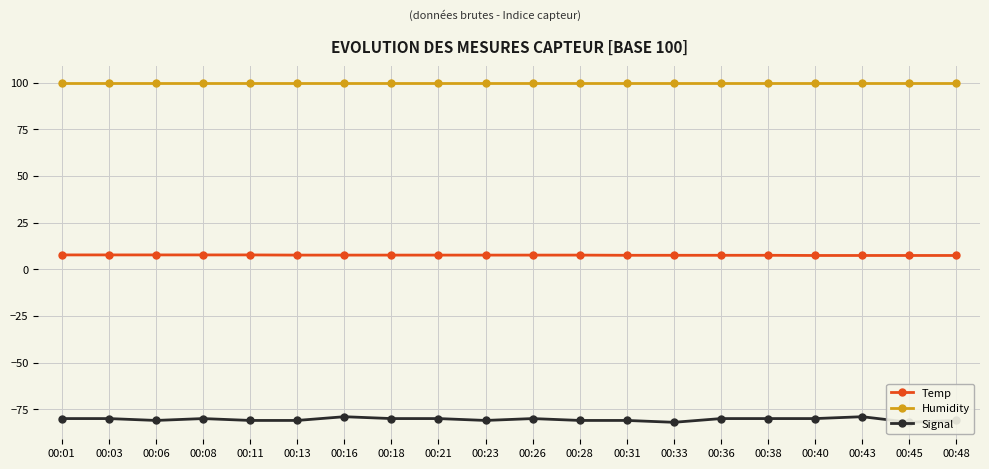

True or false: Signal and Temp intersect in this chart.

False